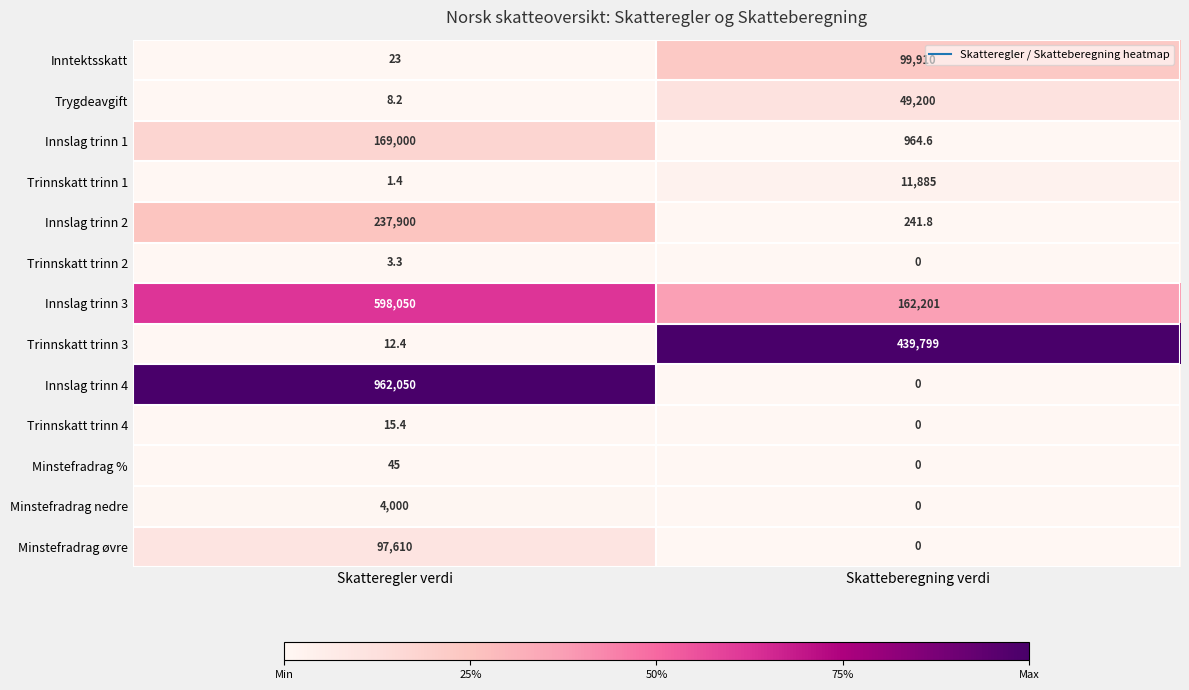

Is it true that Trinnskatt trinn 4 equals 15.4 at Skatteregler verdi?

True